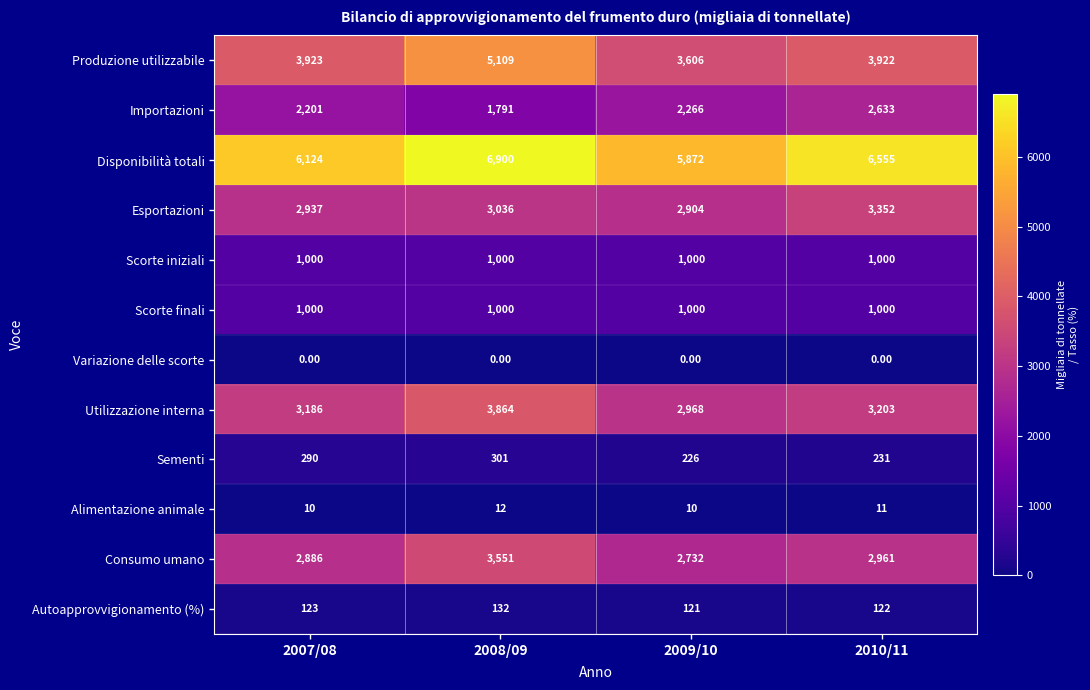

What is the difference between the highest and lowest values at 2010/11?

6555